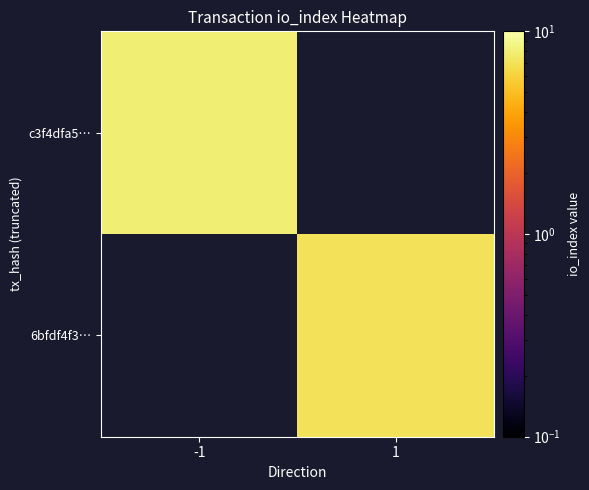

At which label is c3f4dfa5… closest to 8?

-1